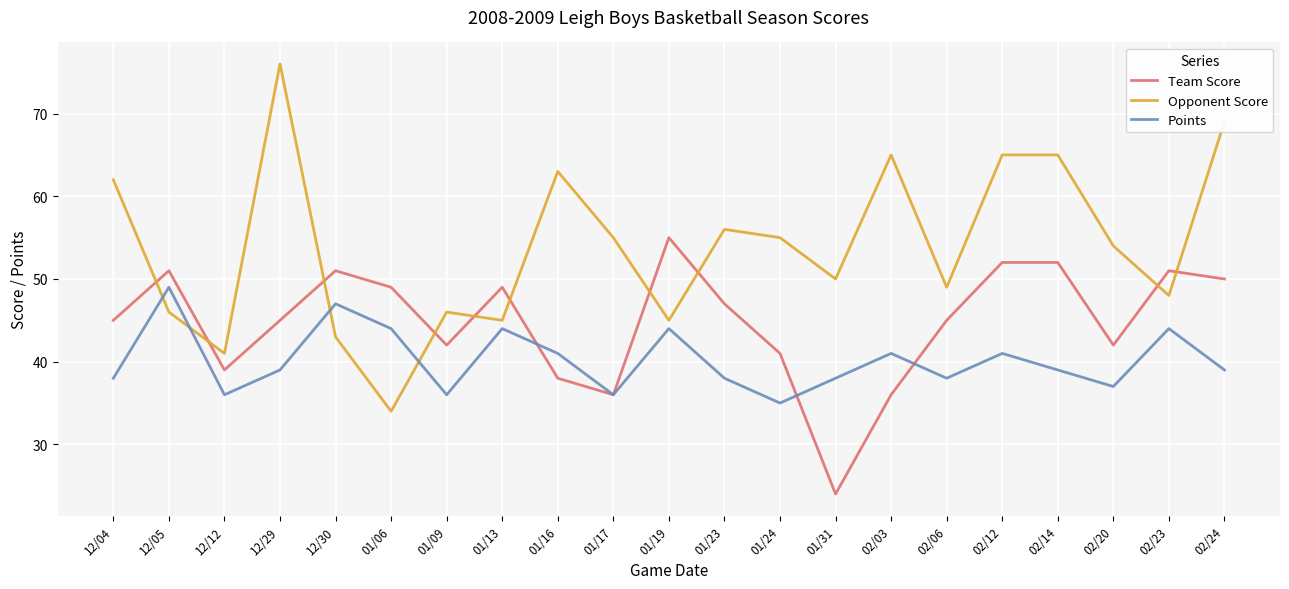

What is the difference between the highest and lowest values at 02/23?

7